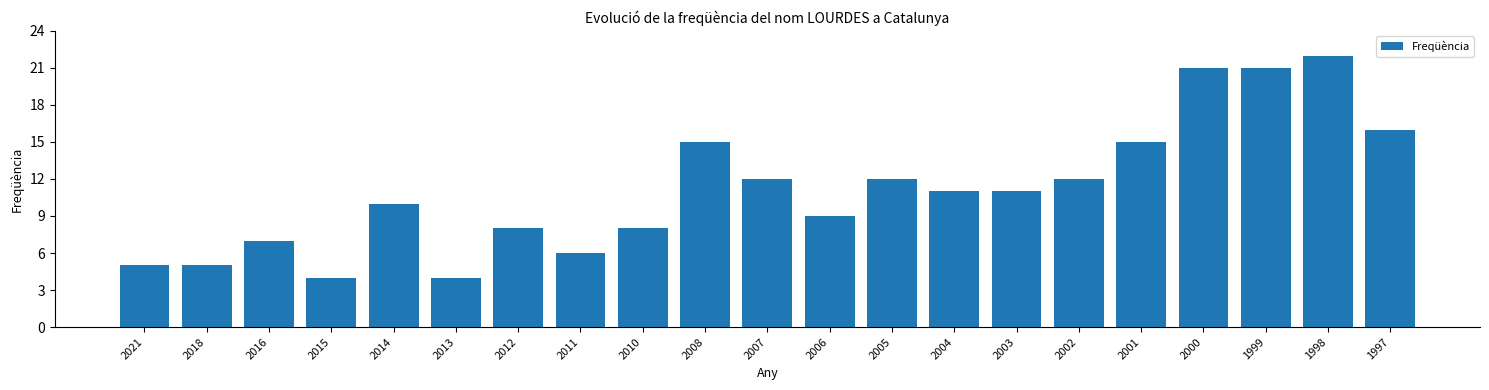

Reading right to left, transcribe all the data shown in this chart.

16	22	21	21	15	12	11	11	12	9	12	15	8	6	8	4	10	4	7	5	5